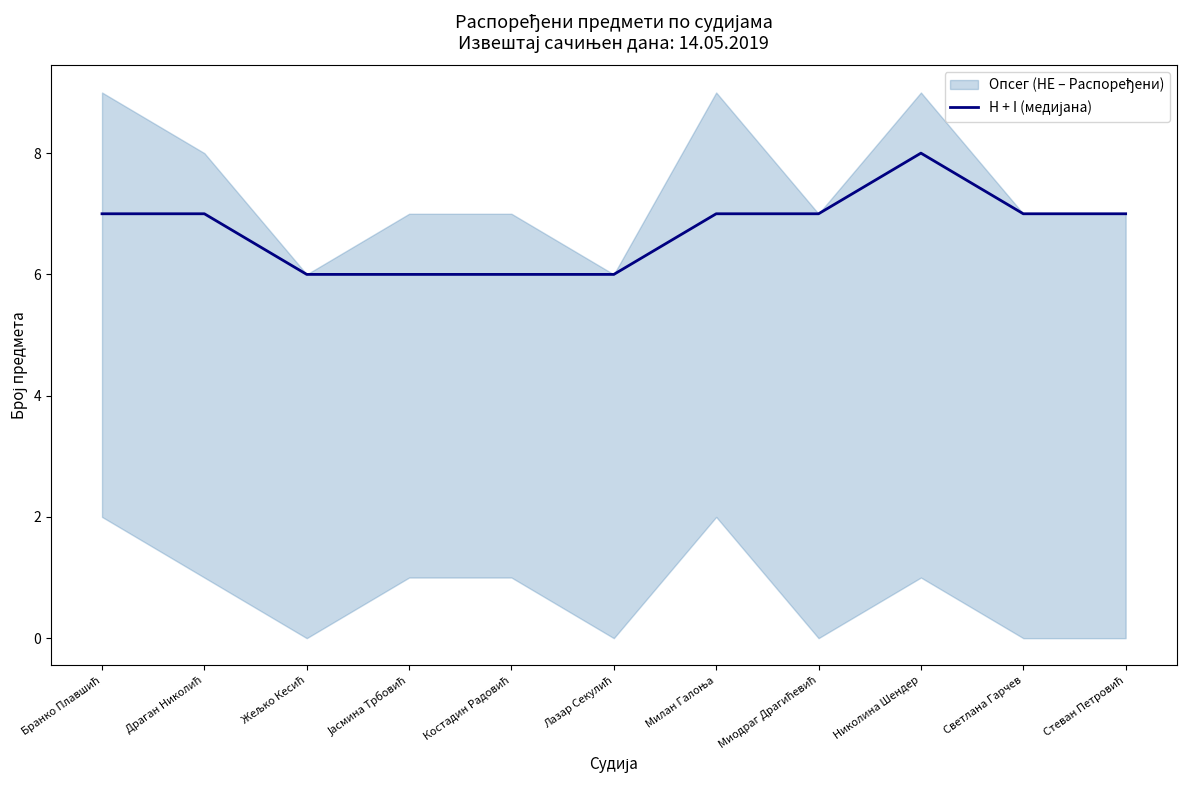

Reading left to right, extract all data points from this chart.

Бранко Плавшић=7	Драган Николић=7	Жељко Кесић=6	Јасмина Трбовић=6	Костадин Радовић=6	Лазар Секулић=6	Милан Галоња=7	Миодраг Драгићевић=7	Николина Шендер=8	Светлана Гарчев=7	Стеван Петровић=7